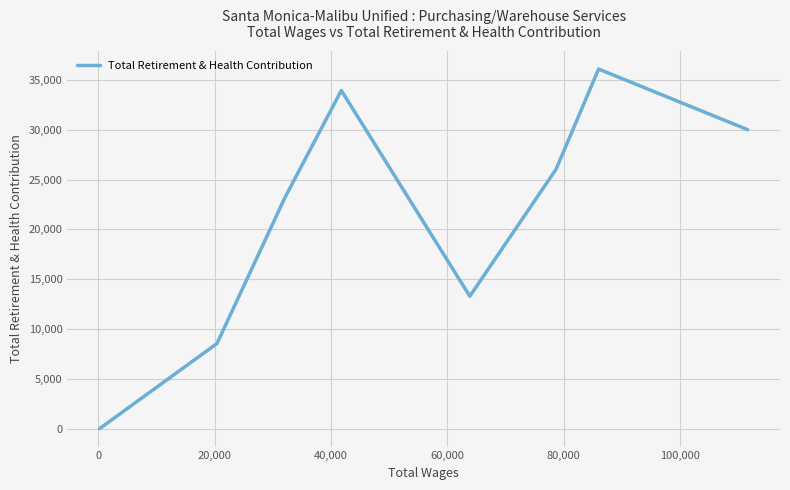

Does the chart display data point markers on the line(s)?

No